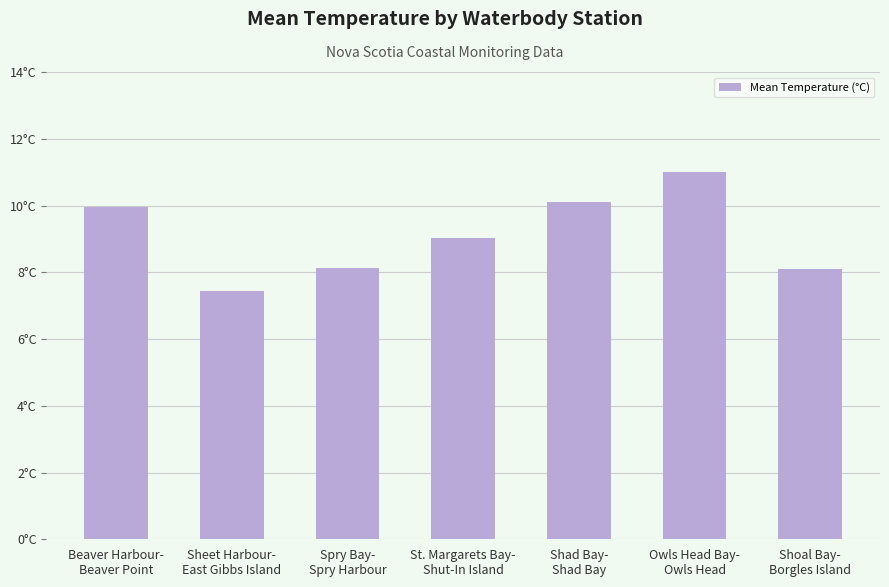

What is the value of the 4th bar from the left?

9.0